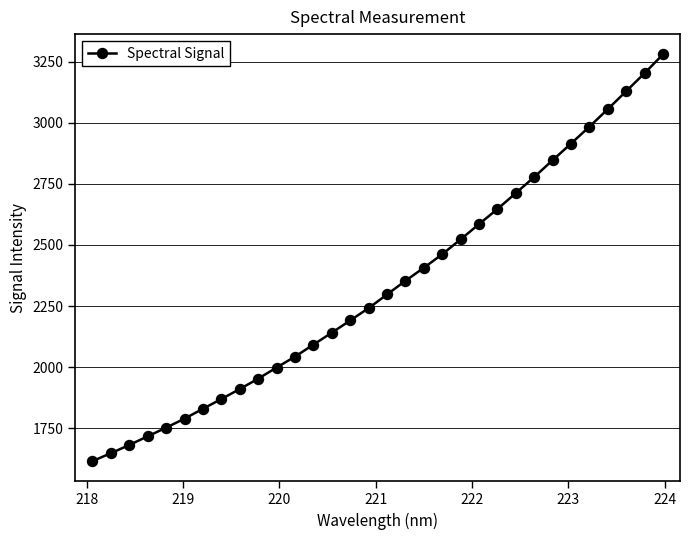

True or false: there are more than 2 points higher than both neighbors.

False